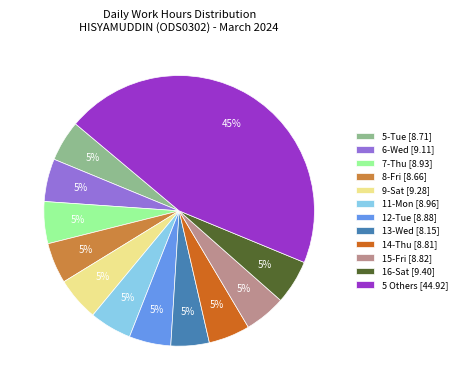

To the nearest percent, what portion does 9-Sat [9.28] represent?

5%